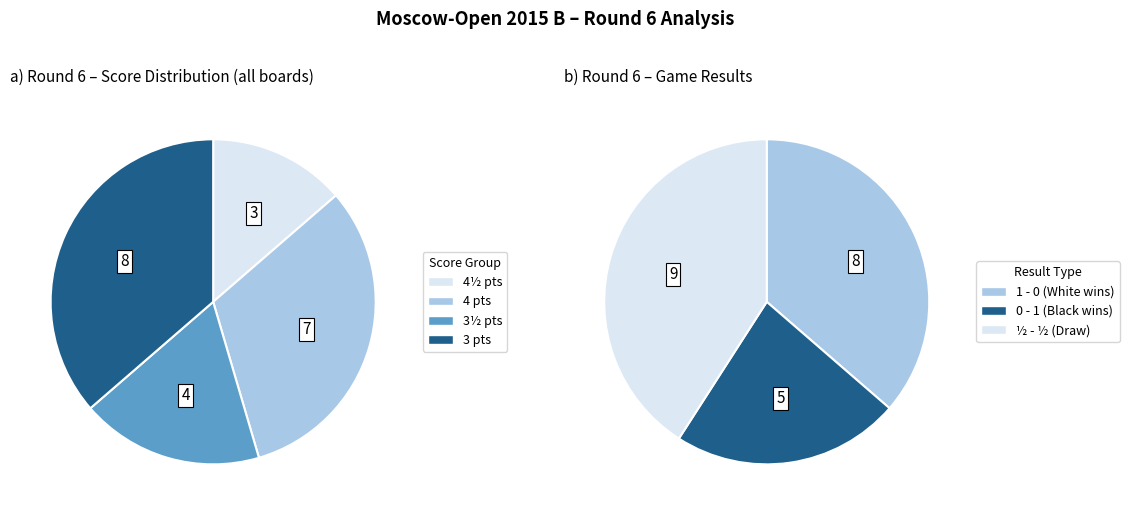

Is there a majority slice in this chart?

No